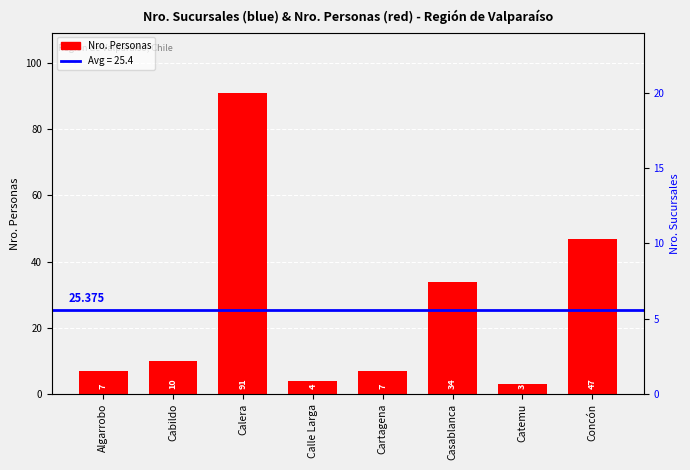

True or false: the data shows 5 at Calle Larga.

False